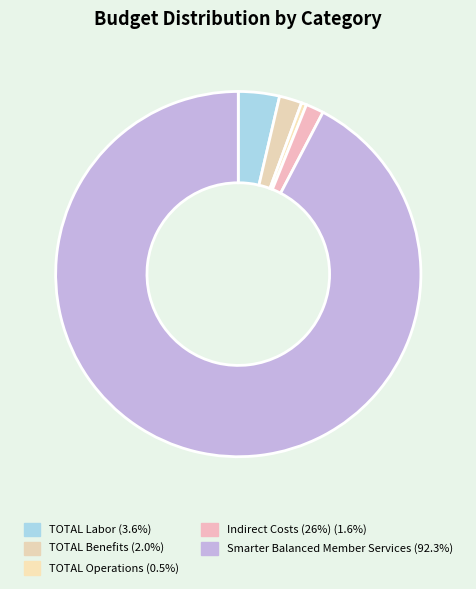

Is it true that TOTAL Operations is 0% of the pie?

True